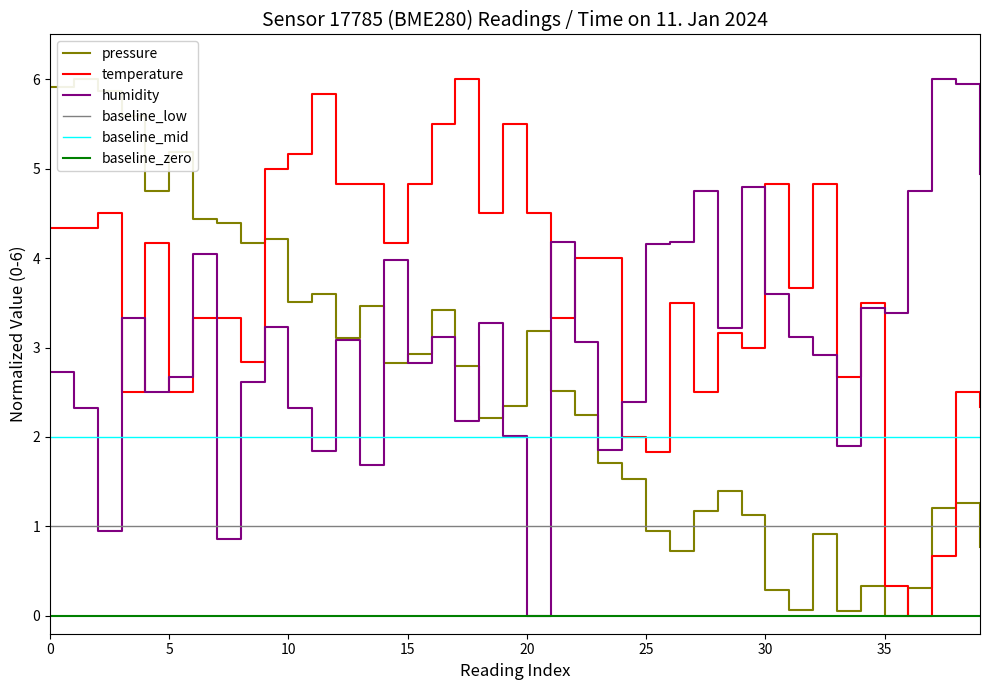

Which category has the highest value in the temperature series?

17